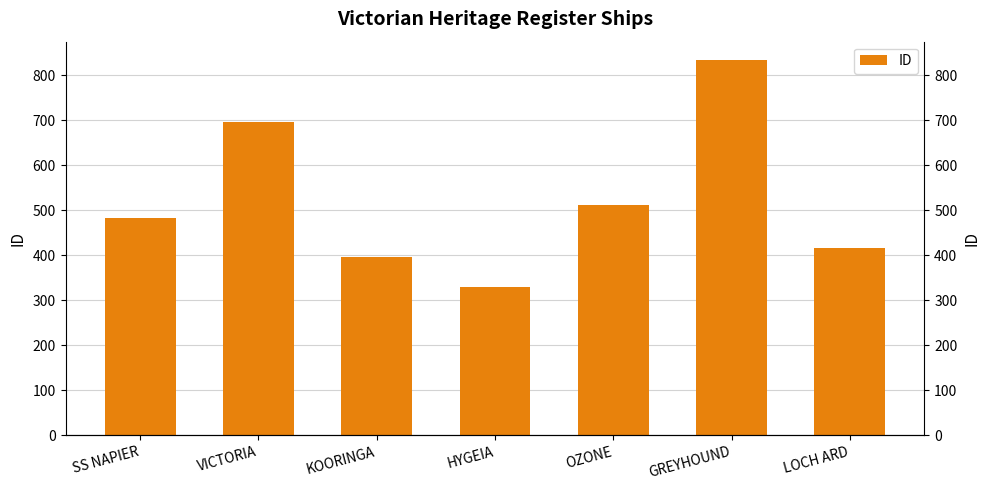

What is the value of the 3rd bar from the left?

395